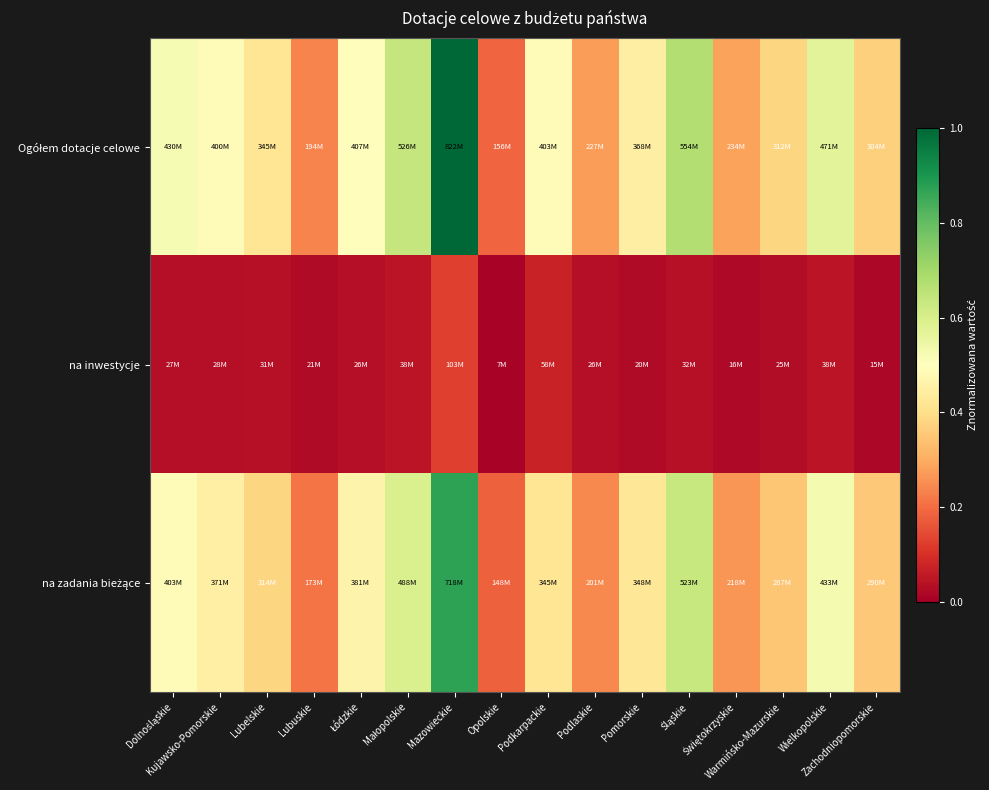

What is the spread (max minus min) of values at Pomorskie?

0.4